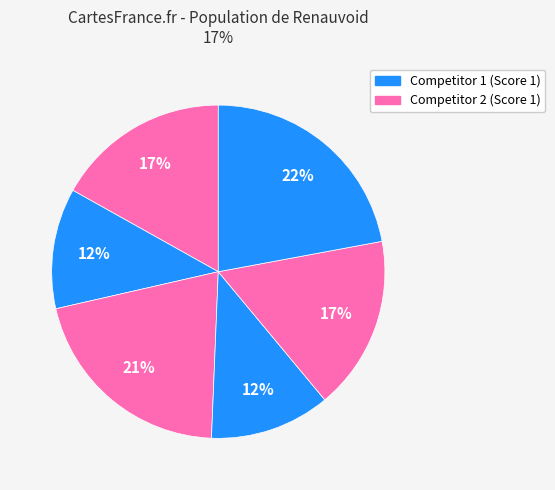

How many segments does this pie chart have?

6